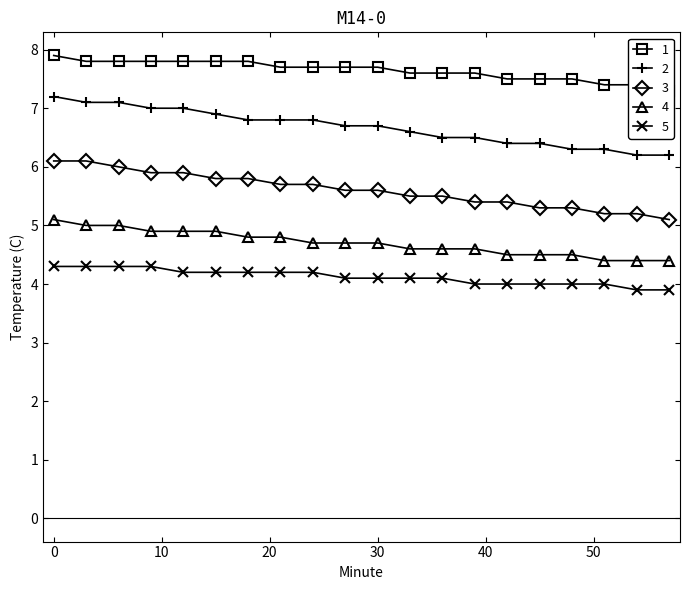

Rank the series at 0 from highest to lowest value.

Hour-0, Hour-1, Hour-2, Hour-3, Hour-4